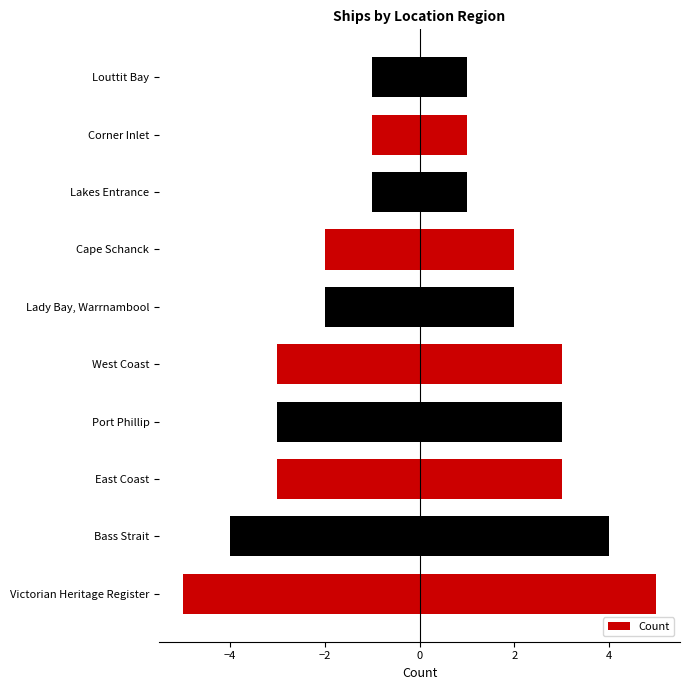

Is it true that the value at Corner Inlet is 1?

False